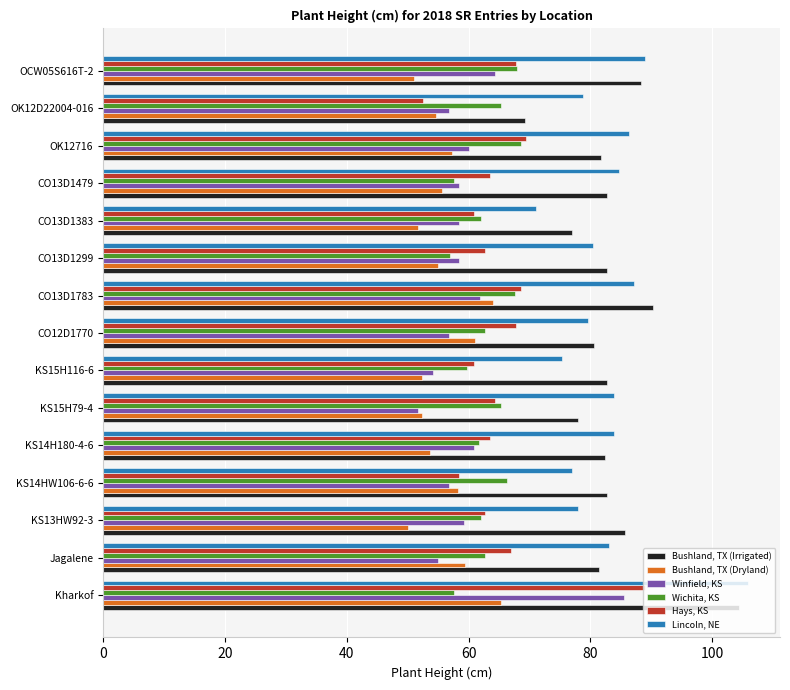

Is it true that Lincoln, NE equals 105.8 at Kharkof?

True